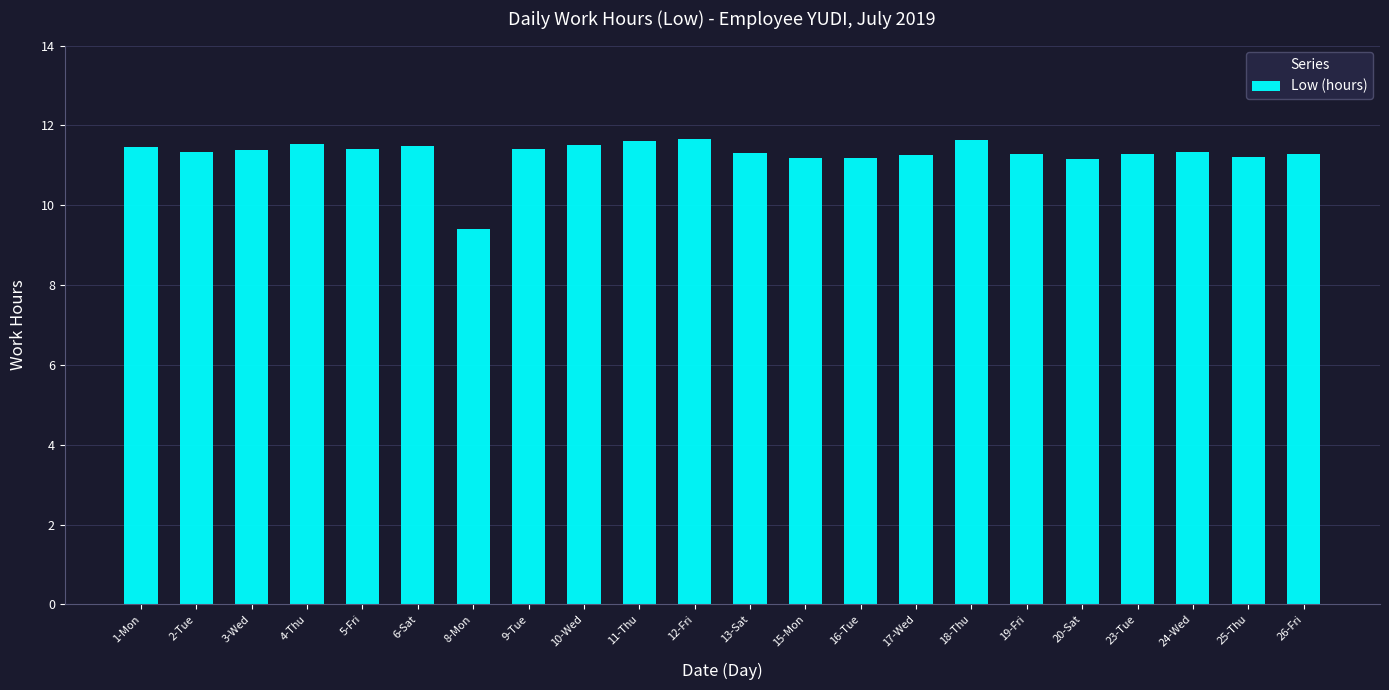

Which label corresponds to the smallest value in the chart?

8-Mon